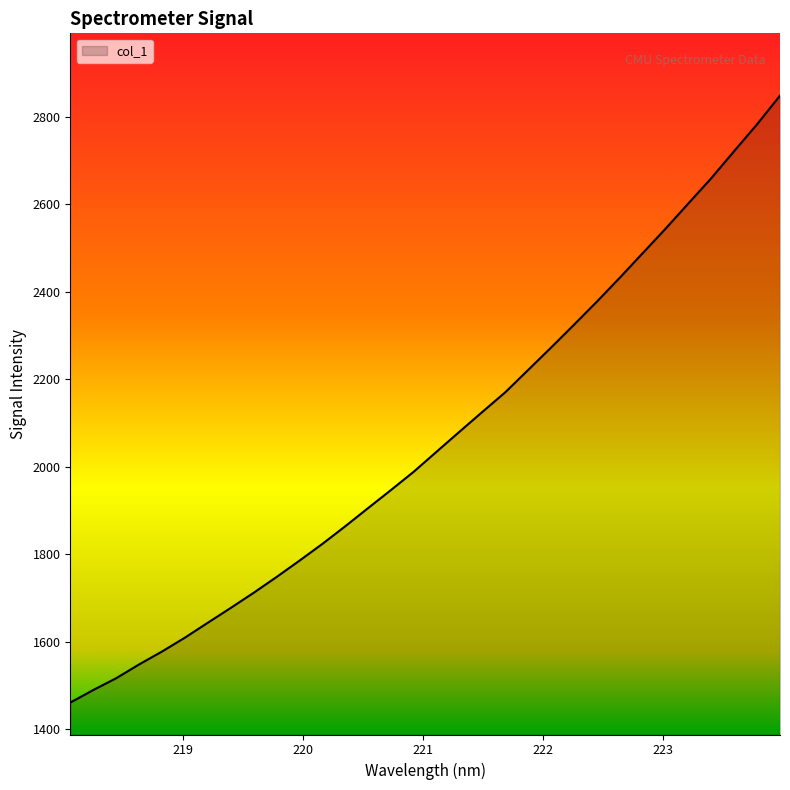

What is the greatest value displayed?

2849.0